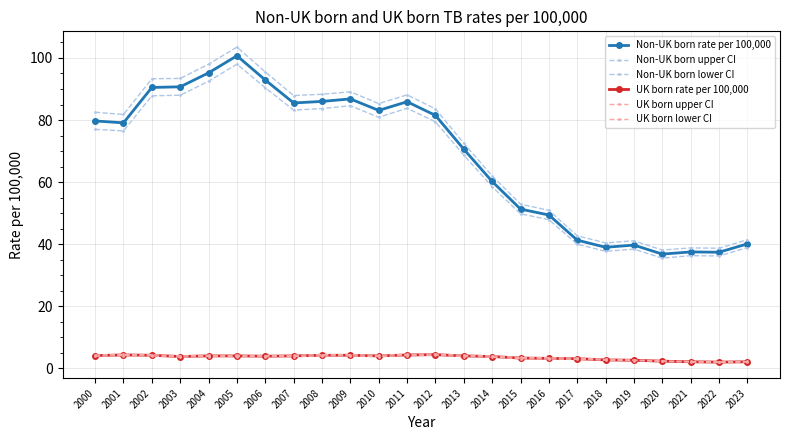

What is the difference between the second highest and minimum values in the UK born lower CI series?

2.2